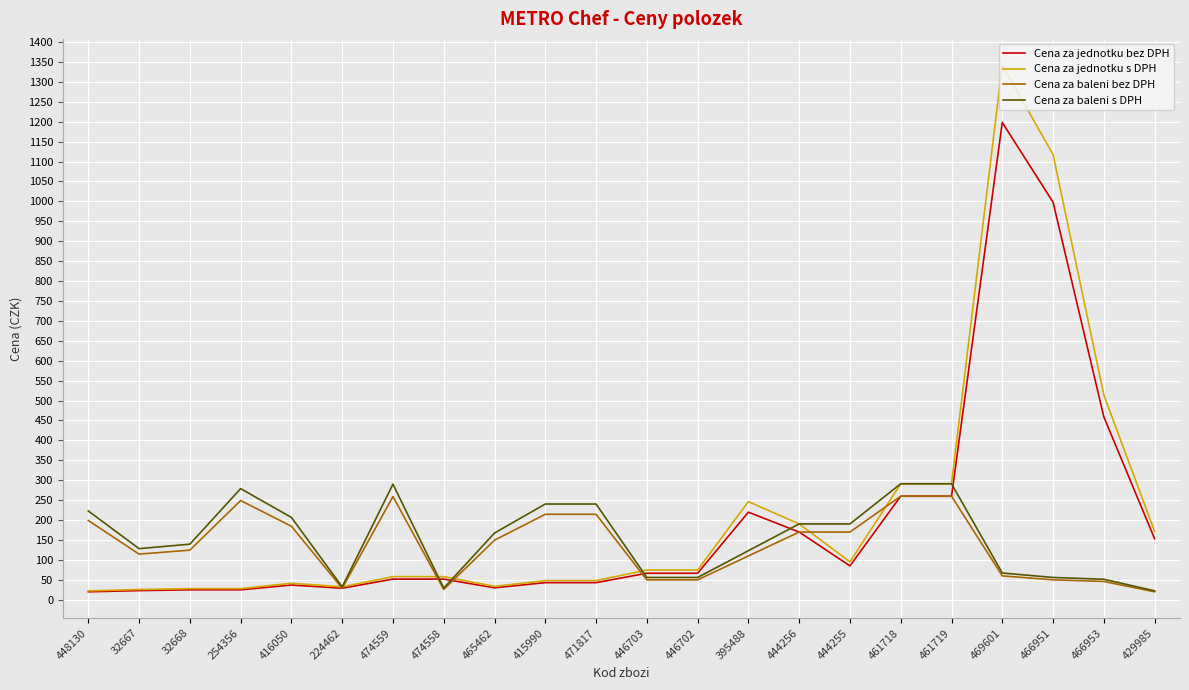

Which series has the widest spread of values?

Cena za jednotku s DPH